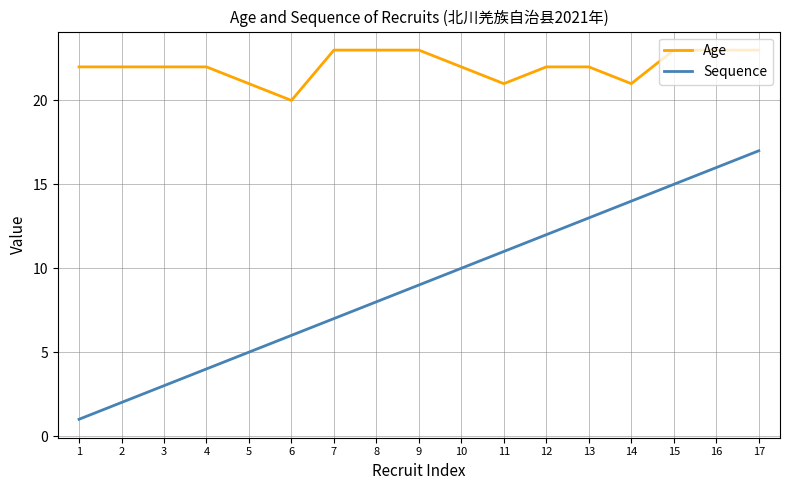

True or false: Age and Sequence cross at least once.

False